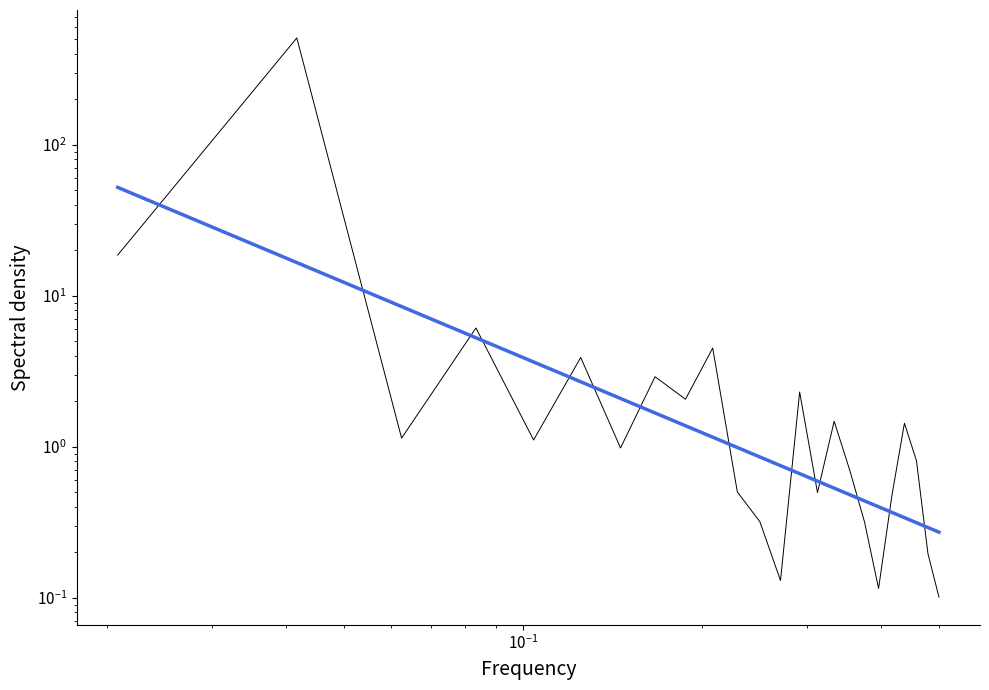

What are all the series names shown in the legend?

Spectral density, Trend (power law)